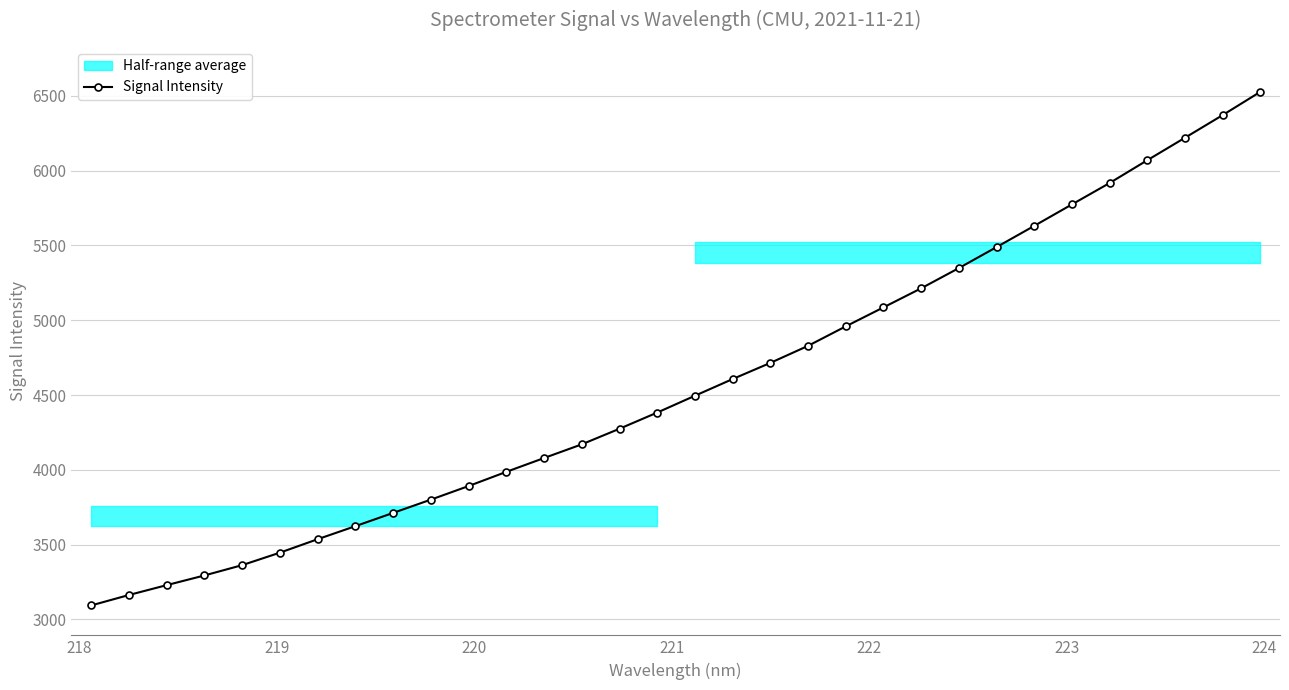

True or false: Signal Intensity has more than 2 points higher than both neighbors.

False